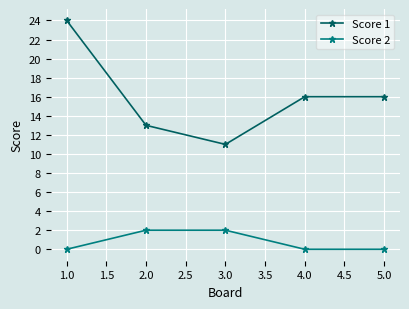

Is it true that Score 1 equals 23 at 2.0?

False